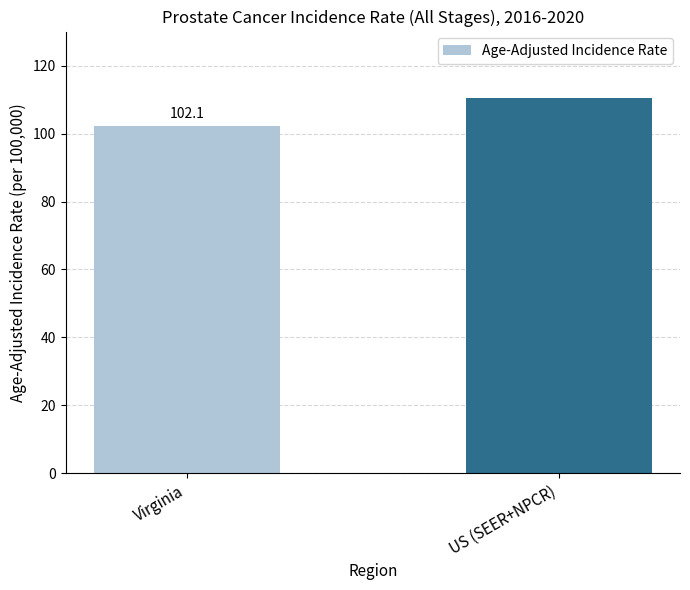

What is the label of the 1st bar from the right?

US (SEER+NPCR)